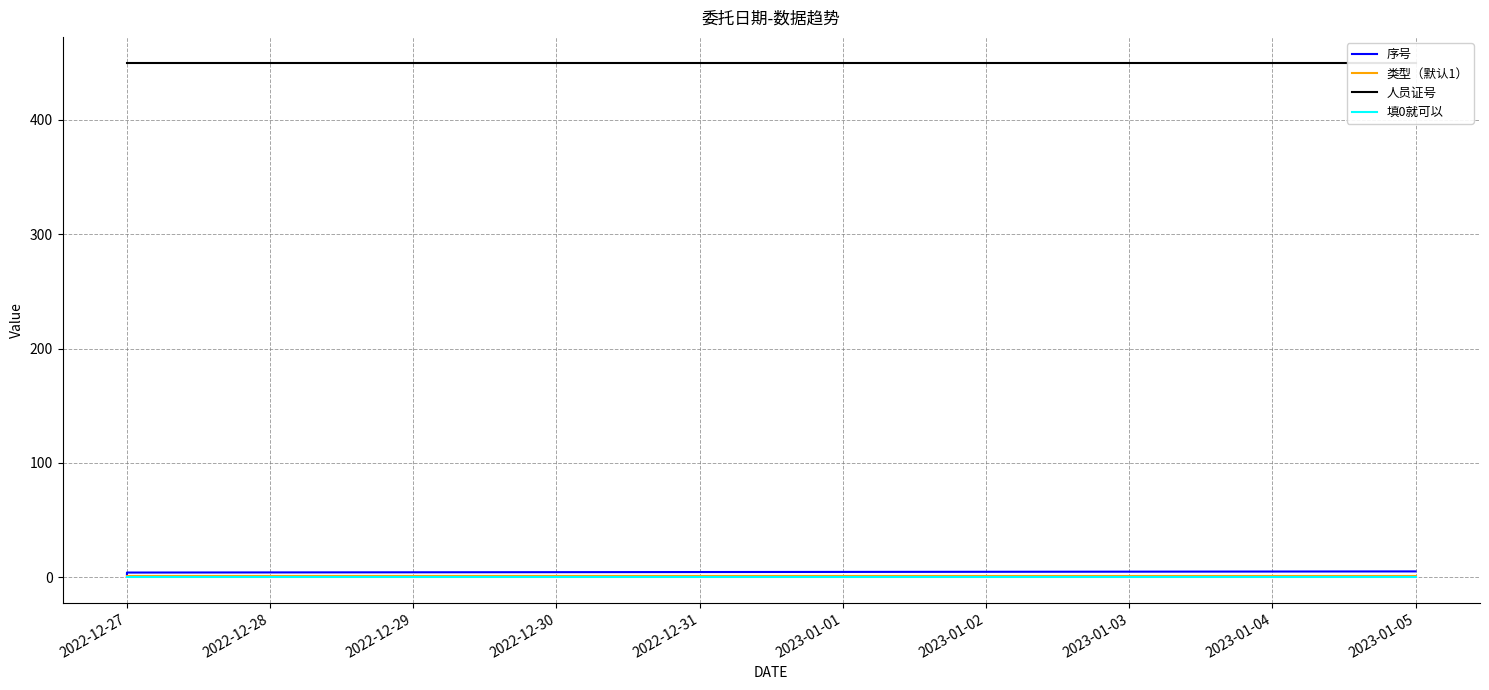

Between 2022-12-30 and 2022-12-29, which is larger?

2022-12-30